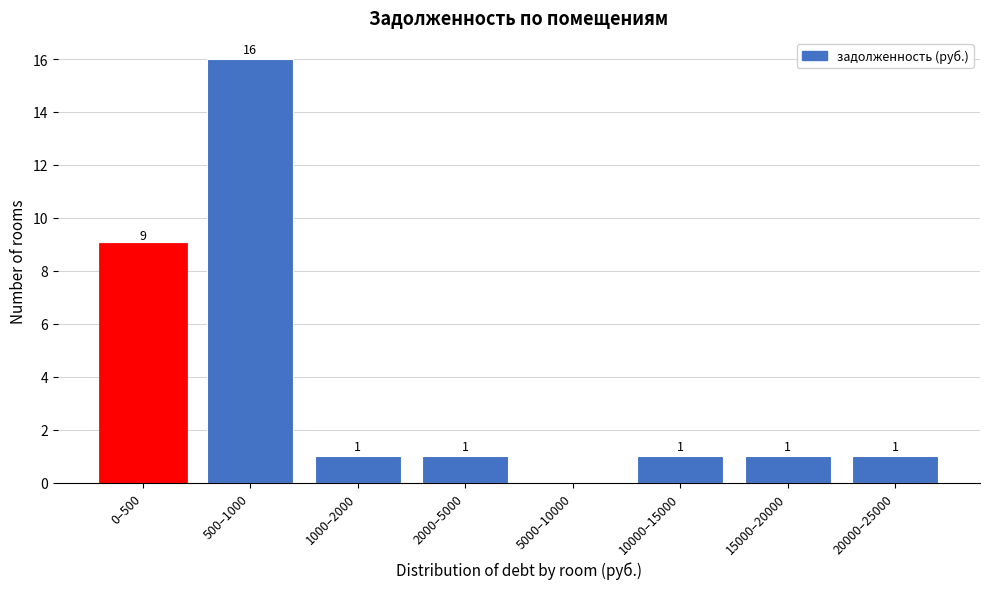

Reading left to right, what are all the values shown in this chart?

0–500=9	500–1000=16	1000–2000=1	2000–5000=1	5000–10000=0	10000–15000=1	15000–20000=1	20000–25000=1